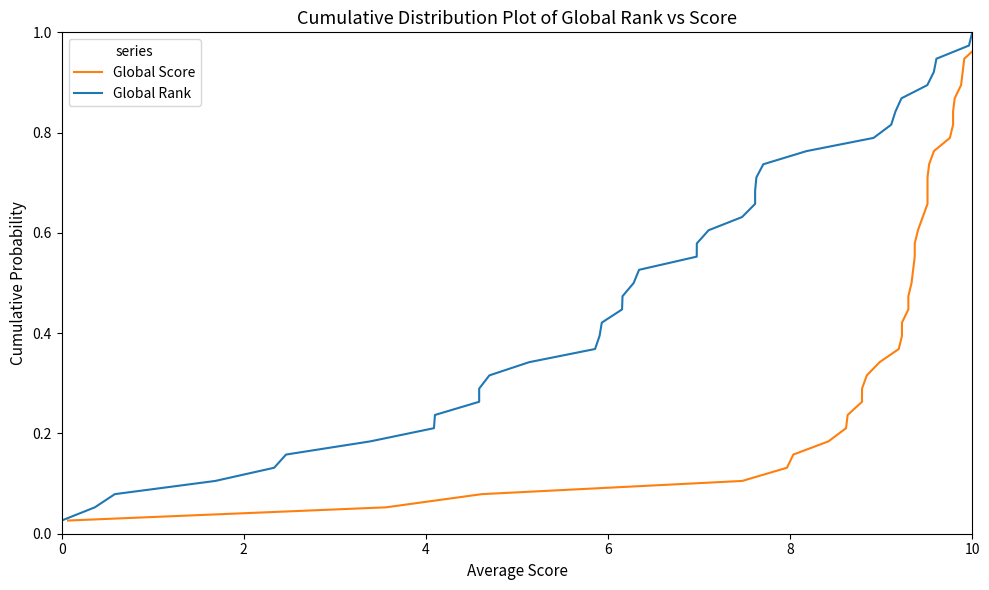

True or false: Global Rank has more than 1 interior local peaks.

False